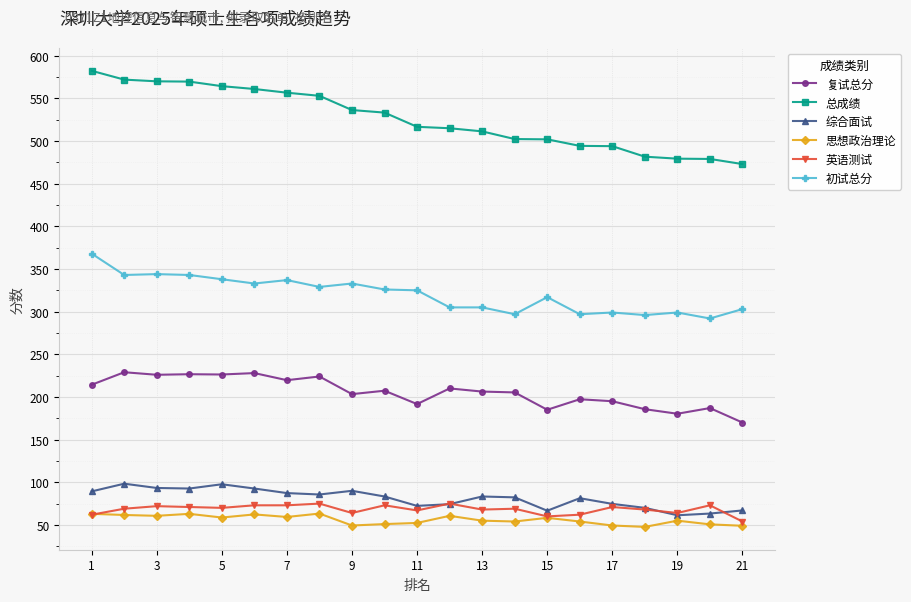

What is the smallest value displayed?

47.7